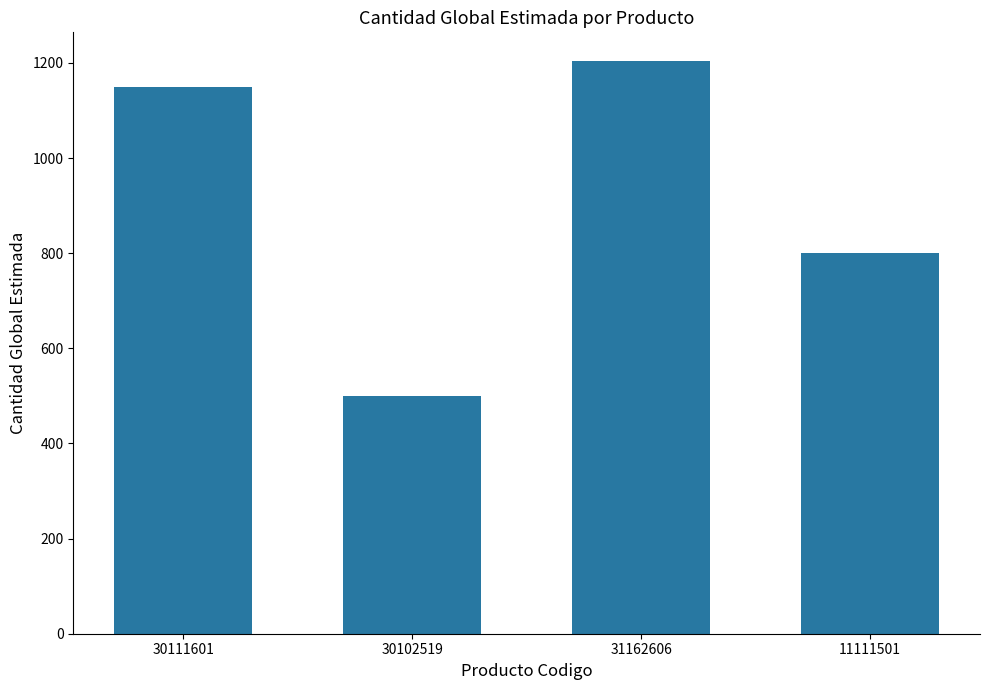

What is the difference between the maximum and minimum values?

704